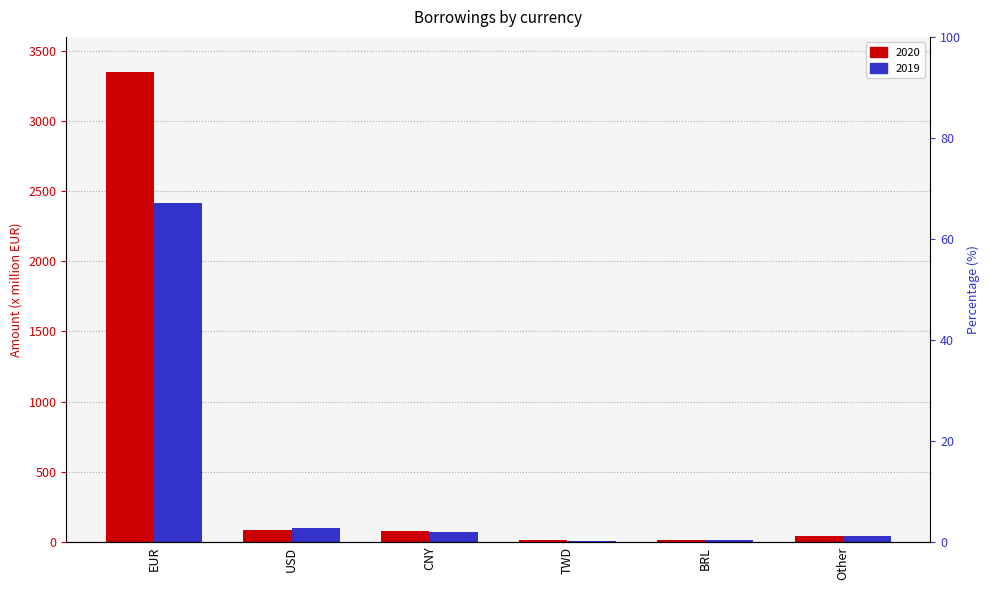

What is the sum of all 2019 values?

2653